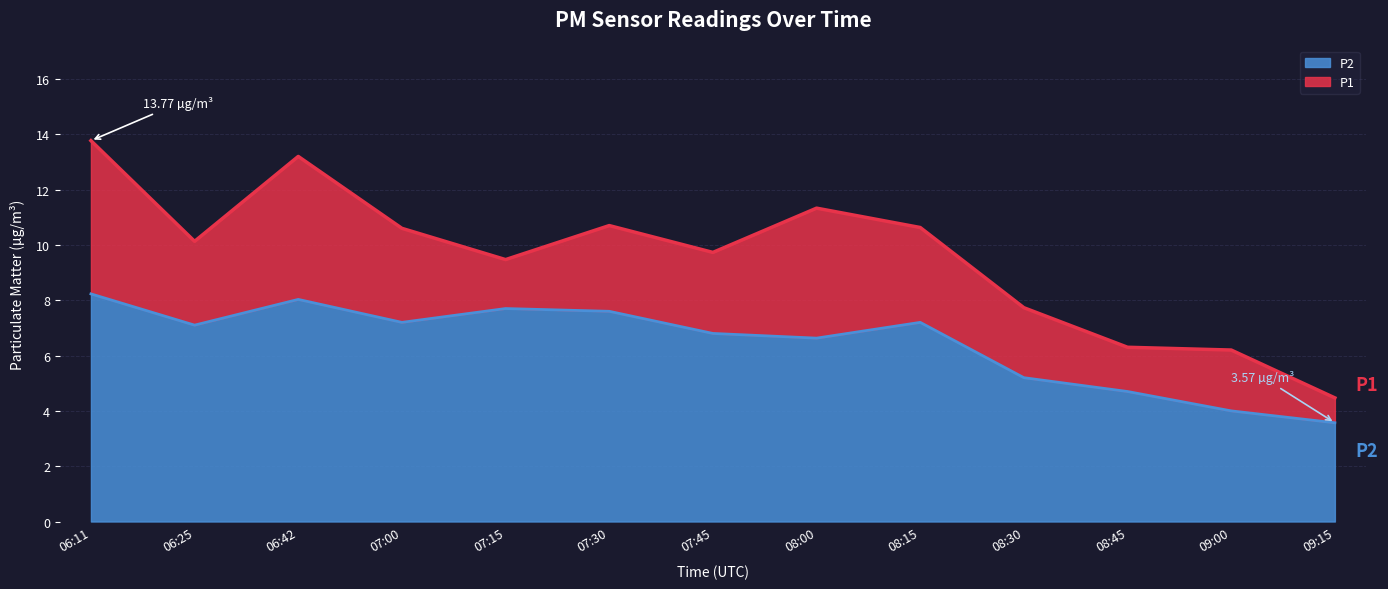

At which label does P2 first exceed 7?

06:11